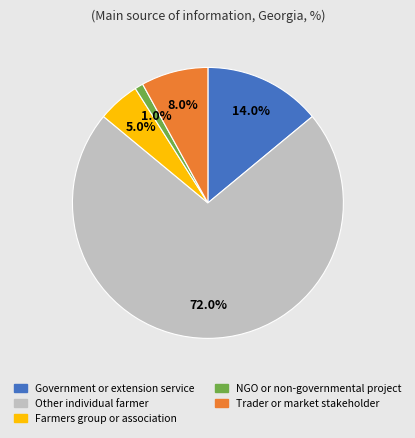

To the nearest percent, what percentage of the pie is Farmers group or association?

5%